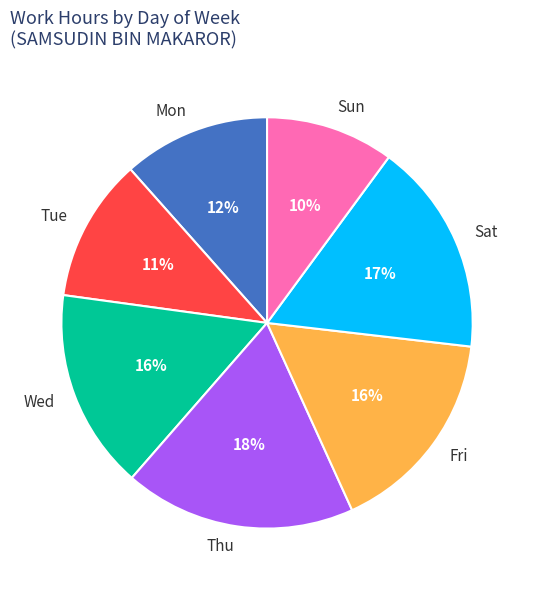

Does Thu represent more than half of the total?

No